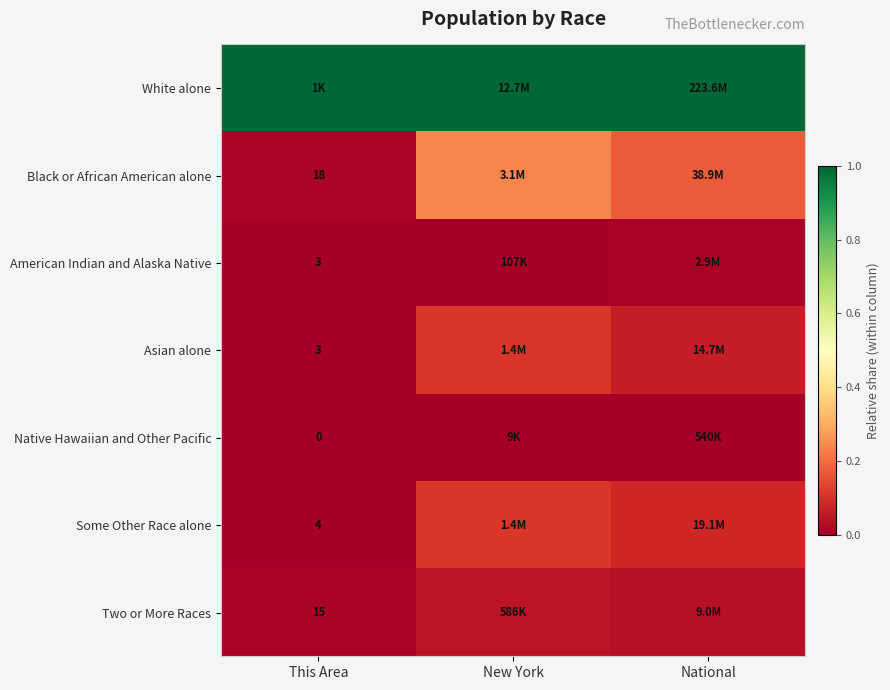

At how many categories does at least one series exceed 0?

3